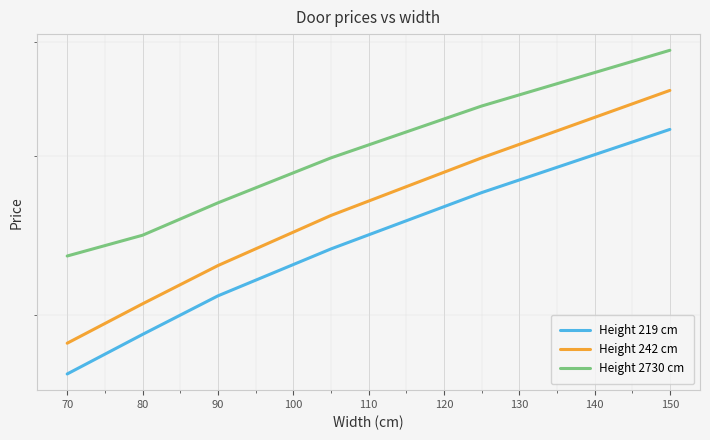

What value does the Height 242 cm series have at 150?

35400